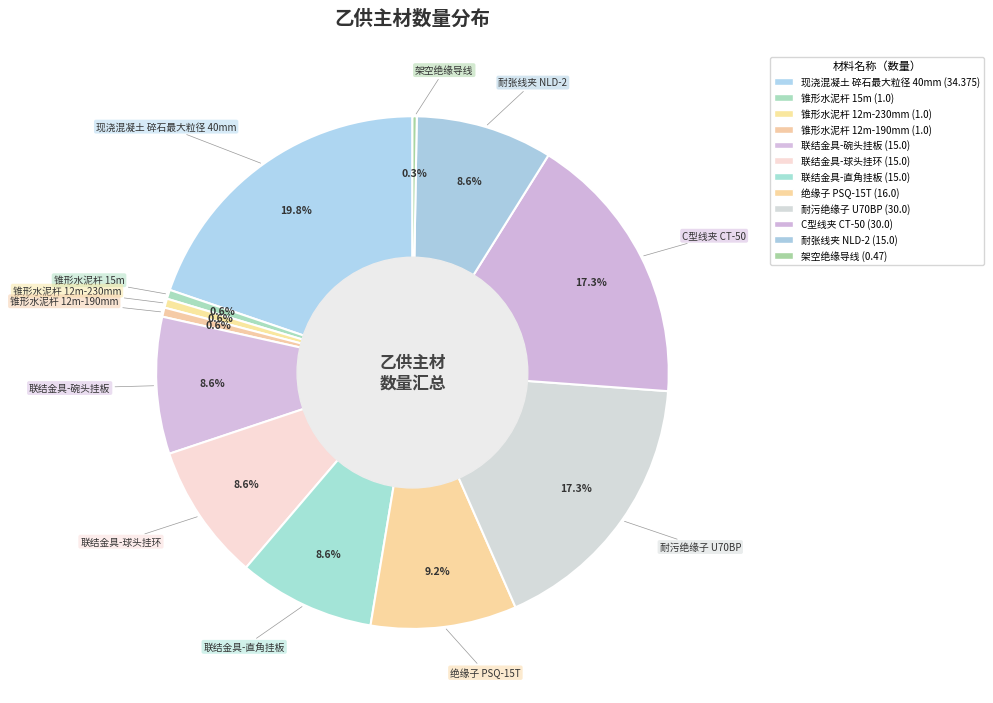

What is the largest slice in the pie chart?

现浇混凝土 碎石最大粒径 40mm